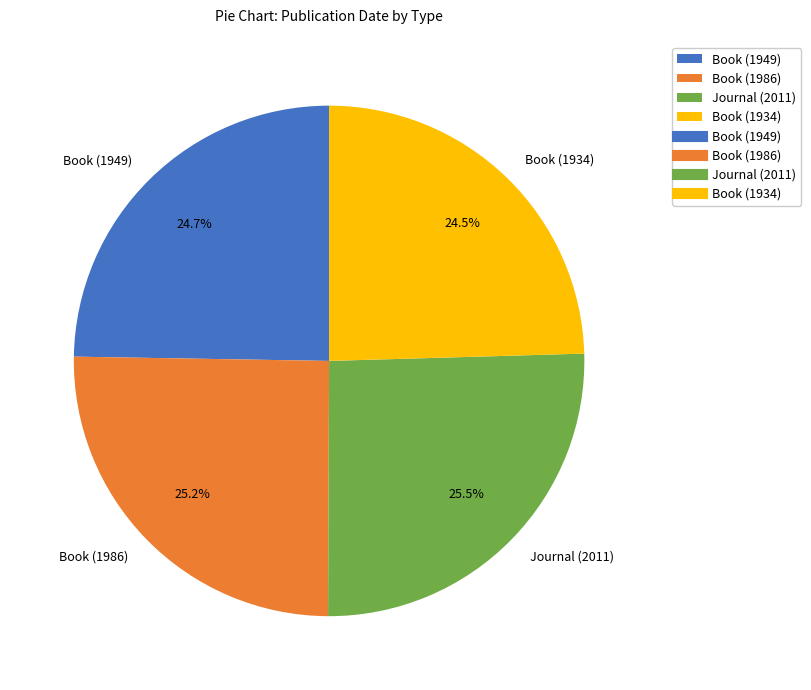

To the nearest percent, what portion does Book (1949) represent?

25%